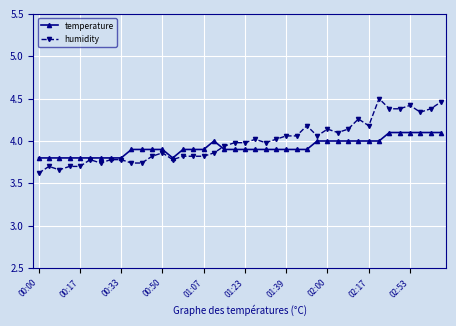

What is the minimum value for humidity?

3.6